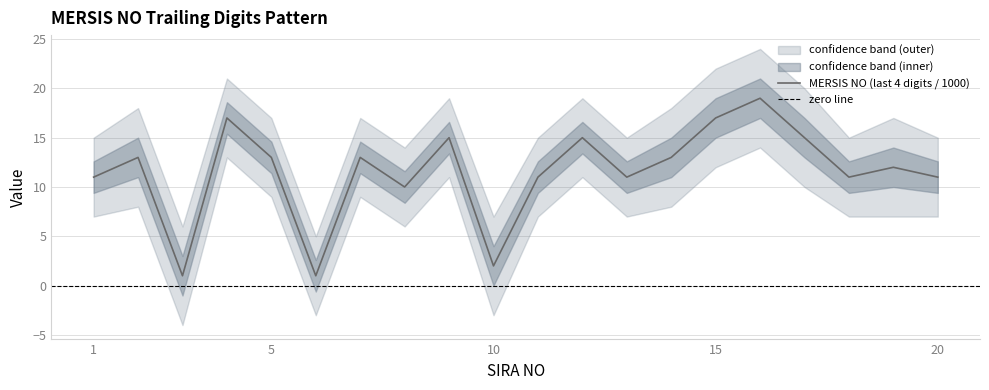

What is the value of the upper point at the 18th from the left?

15